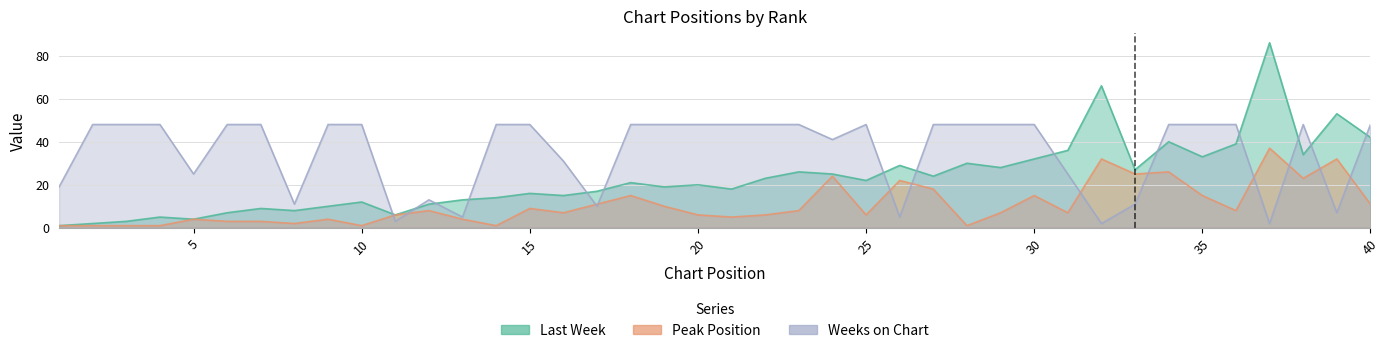

Reading right to left, extract all data points from this chart.

Last Week: 40=42	39=53	38=34	37=86	36=39	35=33	34=40	33=27	32=66	31=36	30=32	29=28	28=30	27=24	26=29	25=22	24=25	23=26	22=23	21=18	20=20	19=19	18=21	17=17	16=15	15=16	14=14	13=13	12=11	11=6	10=12	9=10	8=8	7=9	6=7	5=4	4=5	3=3	2=2	1=1
Peak Position: 40=11	39=32	38=23	37=37	36=8	35=15	34=26	33=25	32=32	31=7	30=15	29=7	28=1	27=18	26=22	25=6	24=24	23=8	22=6	21=5	20=6	19=10	18=15	17=11	16=7	15=9	14=1	13=4	12=8	11=6	10=1	9=4	8=2	7=3	6=3	5=4	4=1	3=1	2=1	1=1
Weeks on Chart: 40=48	39=7	38=48	37=2	36=48	35=48	34=48	33=11	32=2	31=25	30=48	29=48	28=48	27=48	26=5	25=48	24=41	23=48	22=48	21=48	20=48	19=48	18=48	17=10	16=31	15=48	14=48	13=5	12=13	11=3	10=48	9=48	8=11	7=48	6=48	5=25	4=48	3=48	2=48	1=19